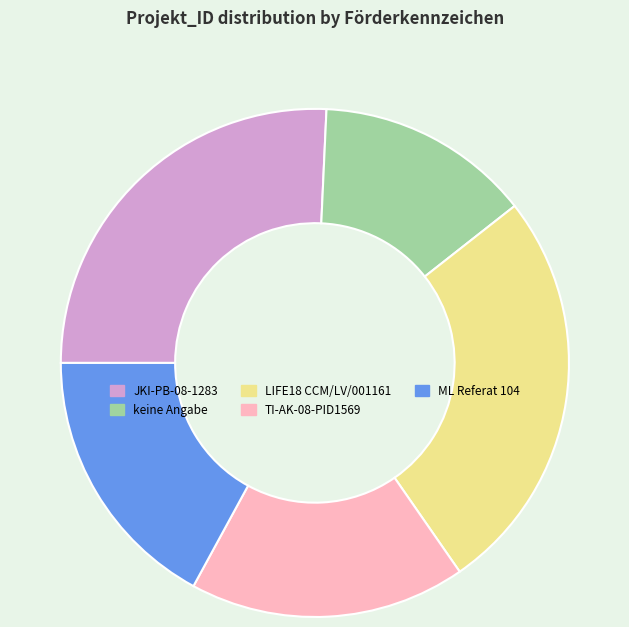

Does any single category account for the majority?

No